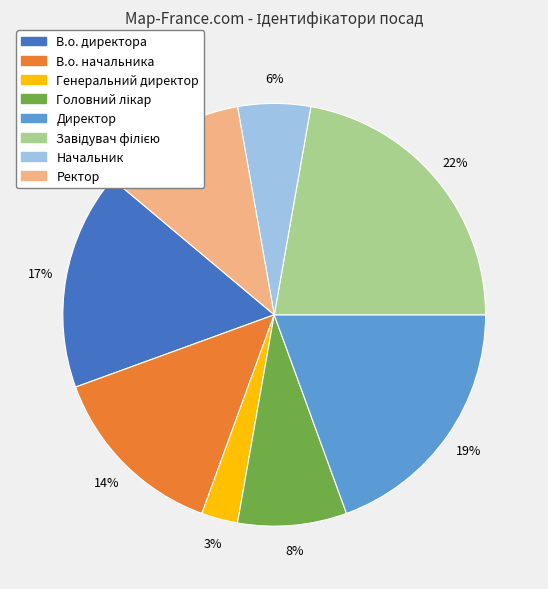

The Ректор slice represents 11% of the pie. True or false?

True